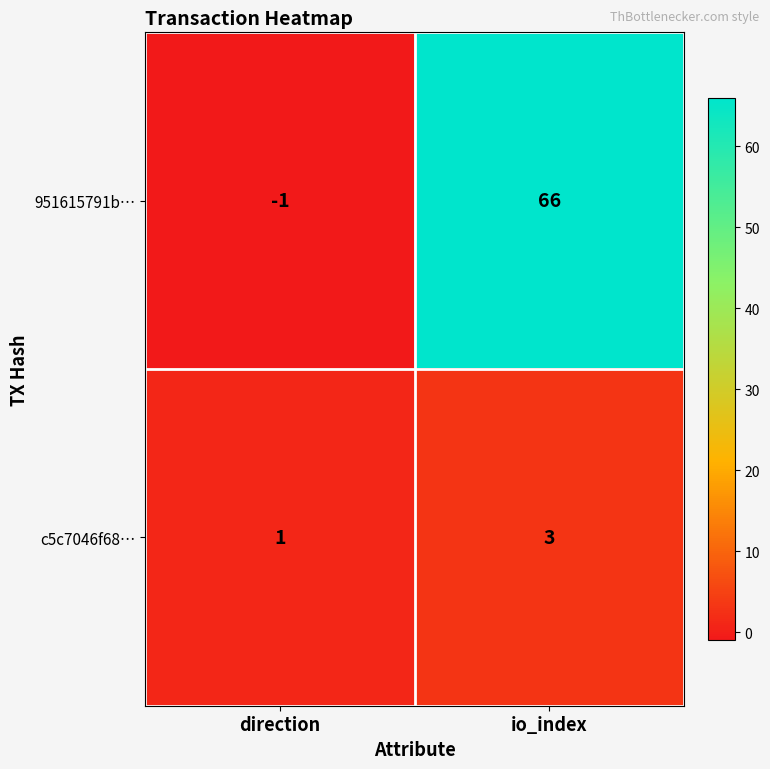

Which category has the lowest value across all series?

direction